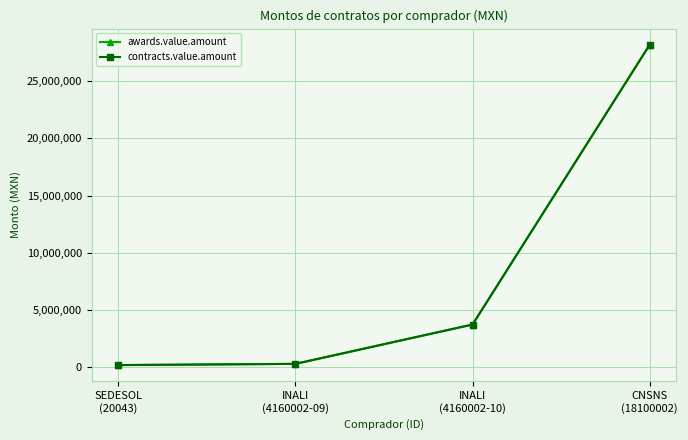

How many lines are shown in the chart?

2